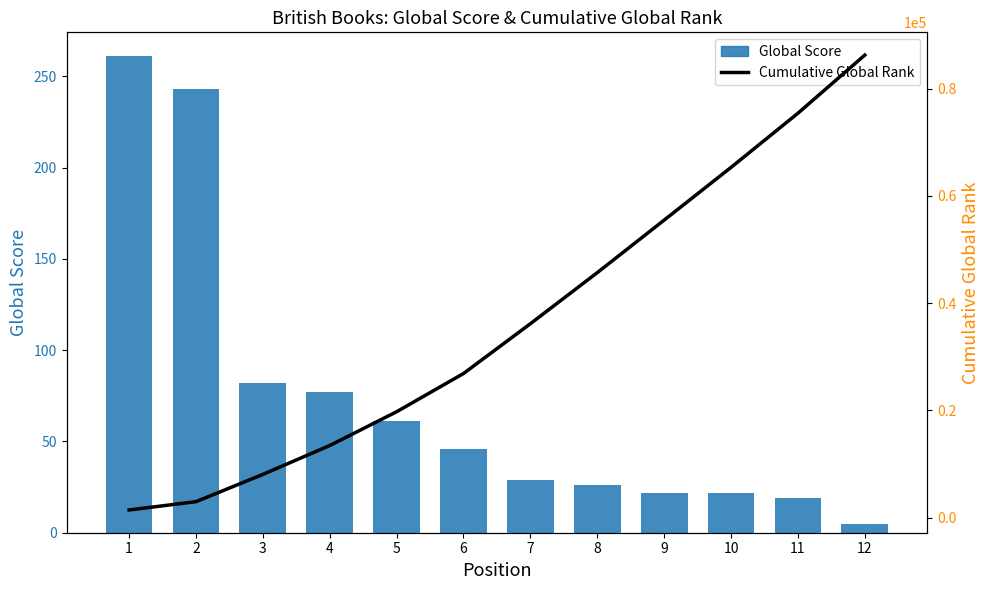

What is the value of the Global Score bar at the 1st from the left?

261